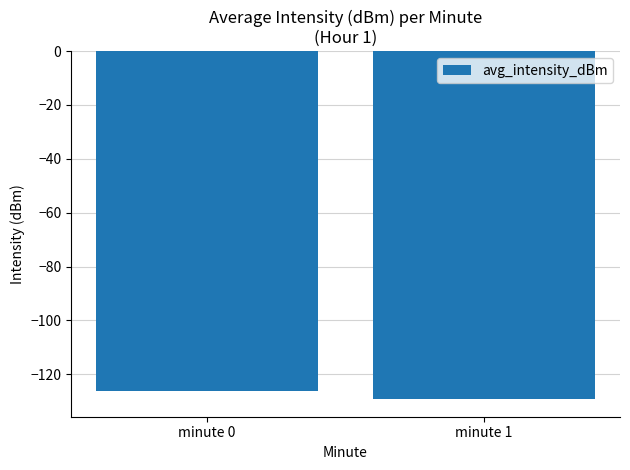

What is the value of the 1st bar from the left?

-126.2